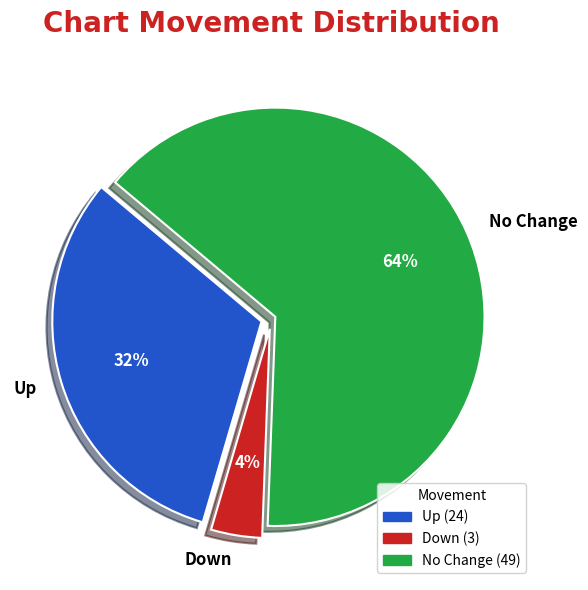

Combined, do No Change and Up account for over 50%?

Yes